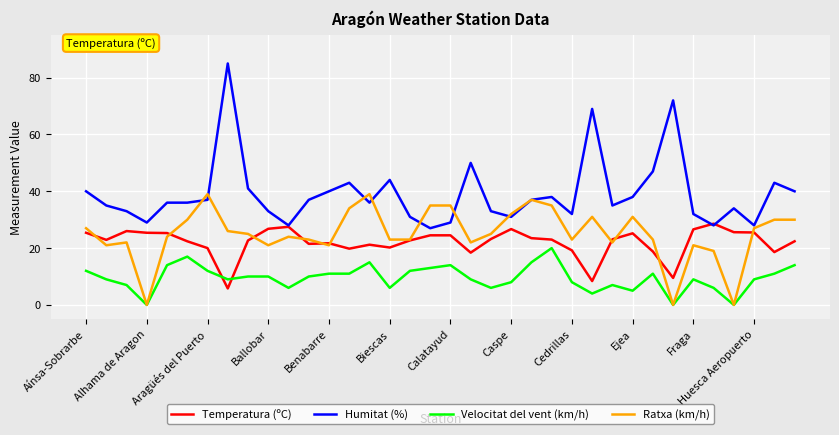

At how many categories does at least one series exceed 76?

1